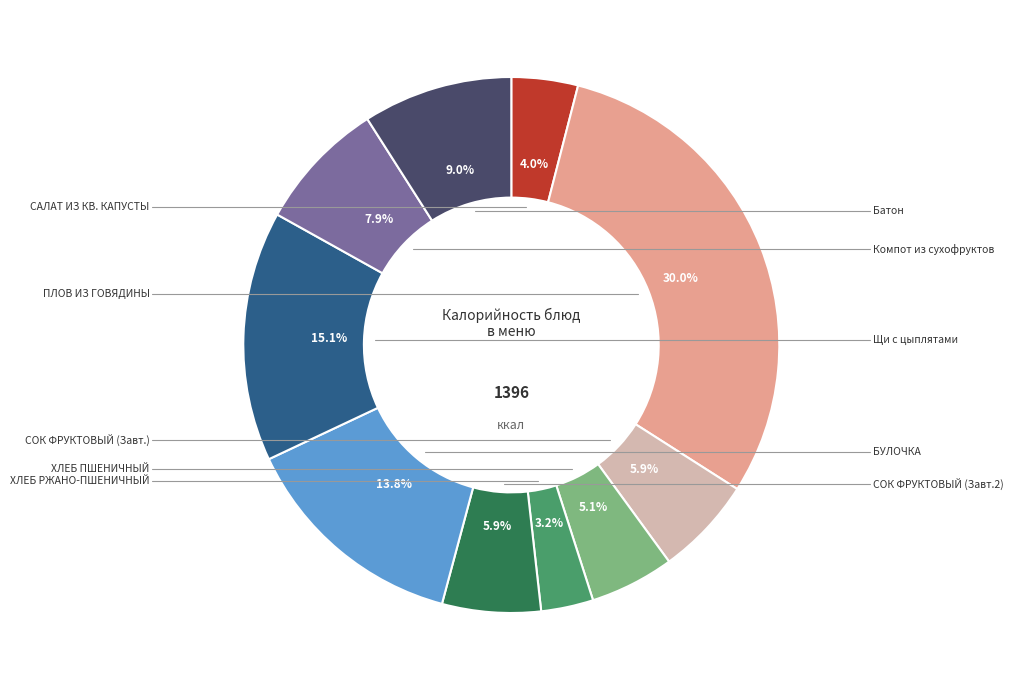

Does any single category account for the majority?

No